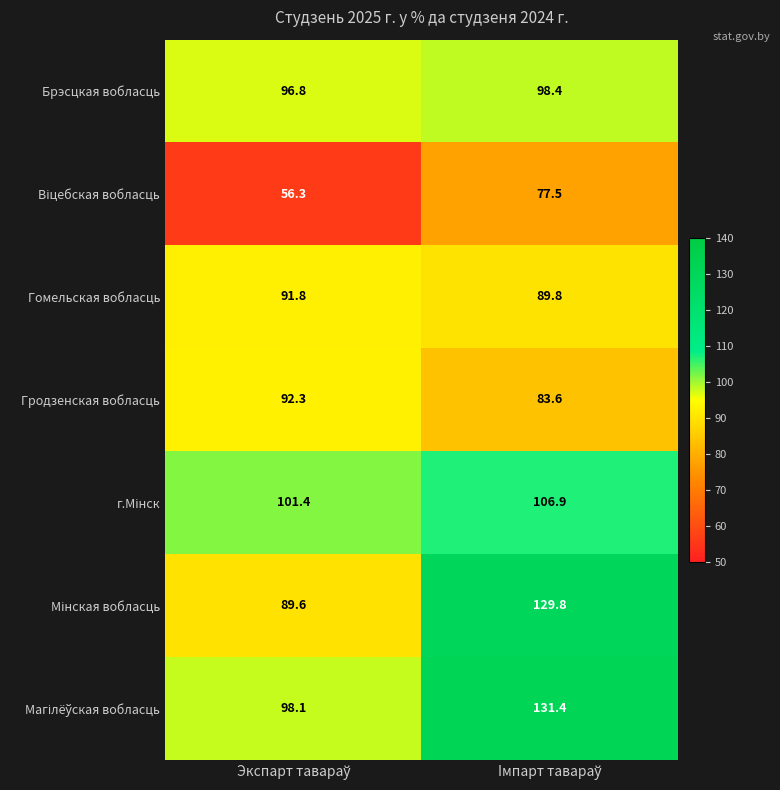

At how many categories does at least one series exceed 90?

2